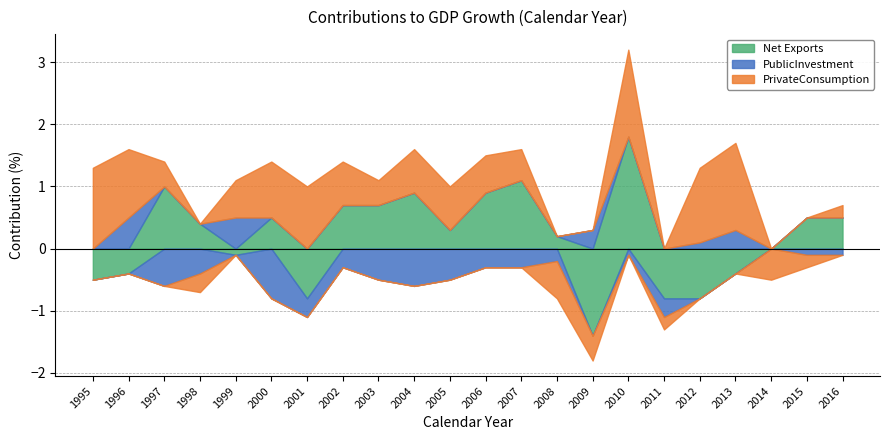

At how many categories does at least one series exceed 1?

6